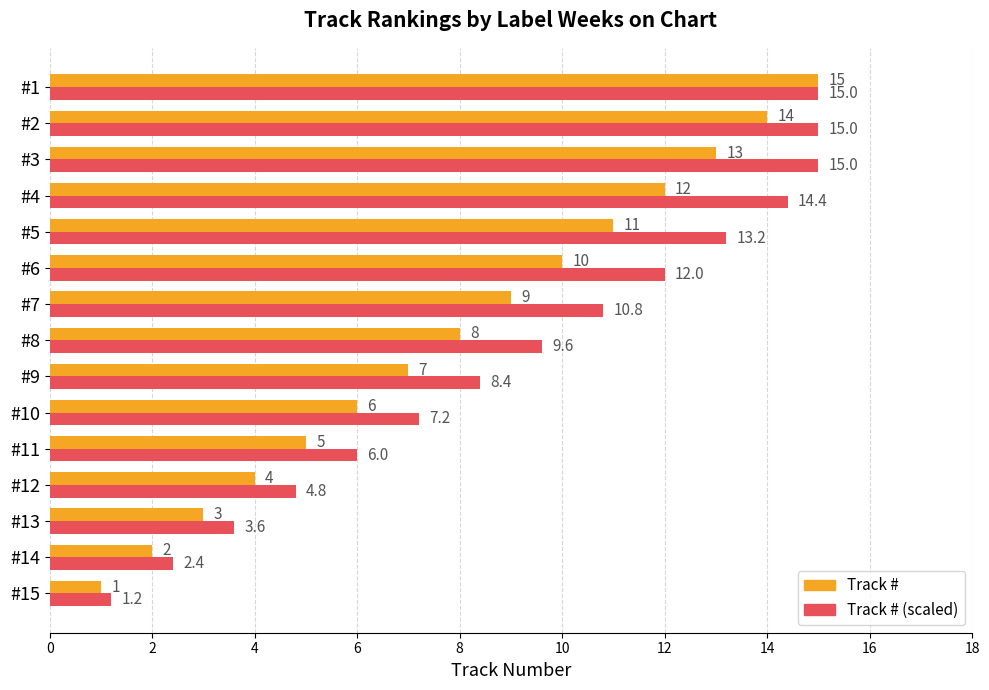

Is the value of Track # at #3 greater than the value of Track # (scaled) at #12?

Yes